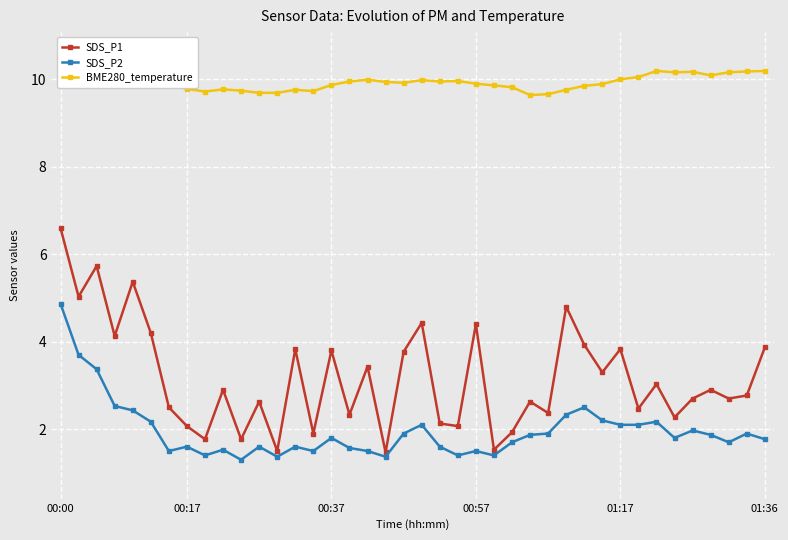

What are all the series names shown in the legend?

SDS_P1, SDS_P2, BME280_temperature